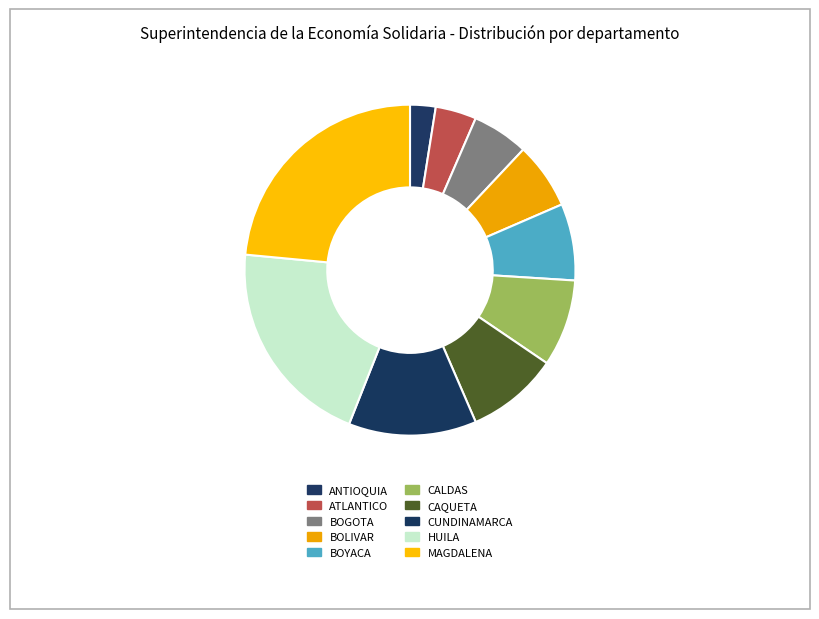

What percentage do BOYACA and CAQUETA together represent?

16.5%